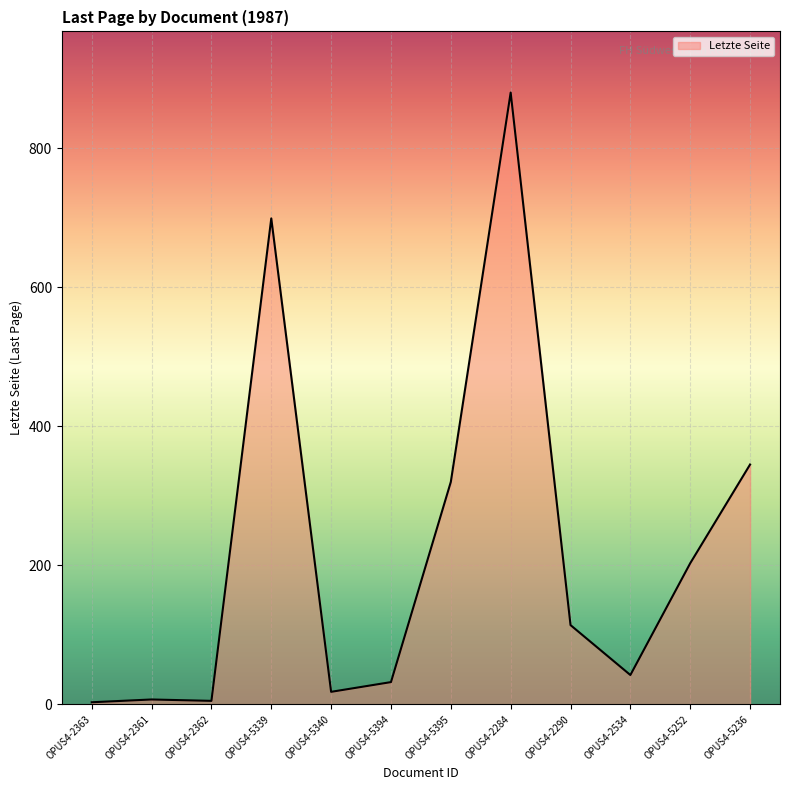

True or false: the data shows 345.0 at OPUS4-5236.

True